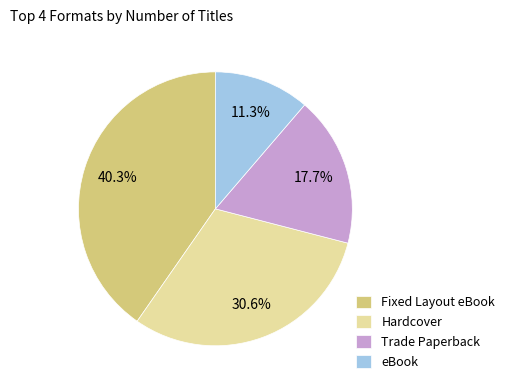

What percentage is NOT represented by Hardcover?

69.4%